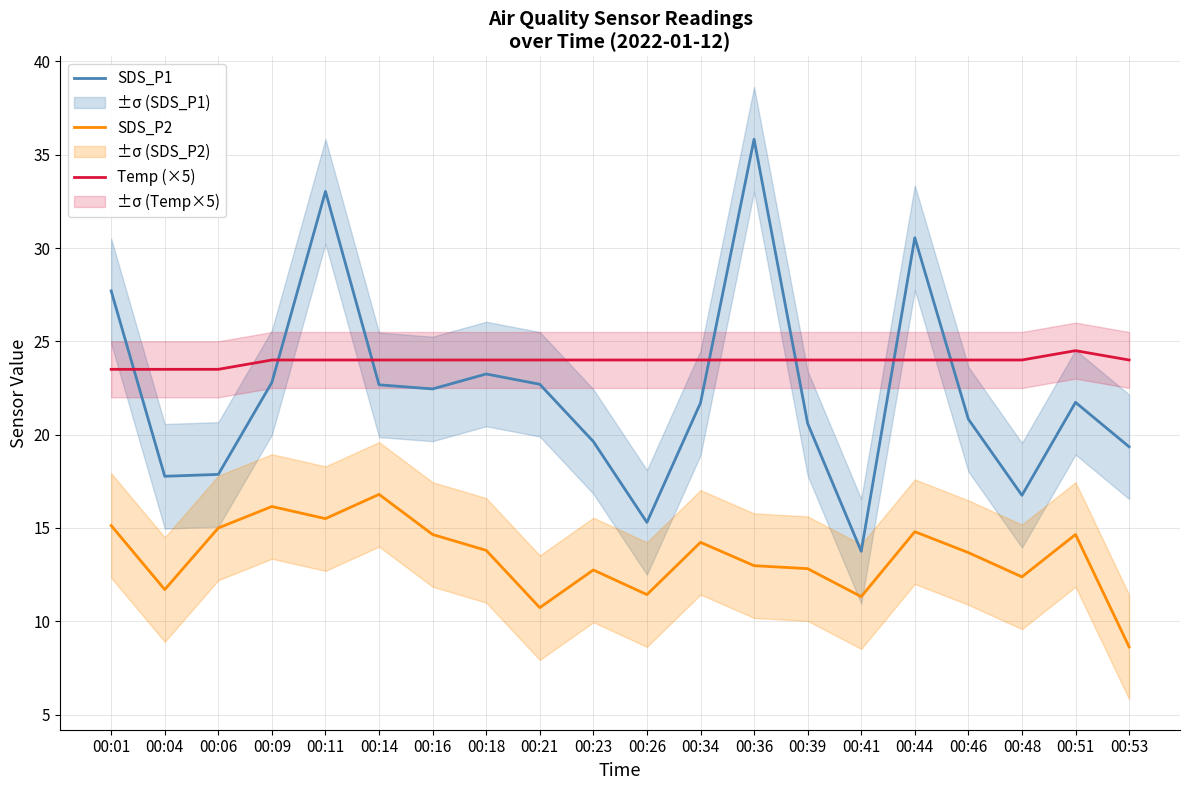

What are all the series names shown in the legend?

SDS_P1, SDS_P2, Temp (×5)